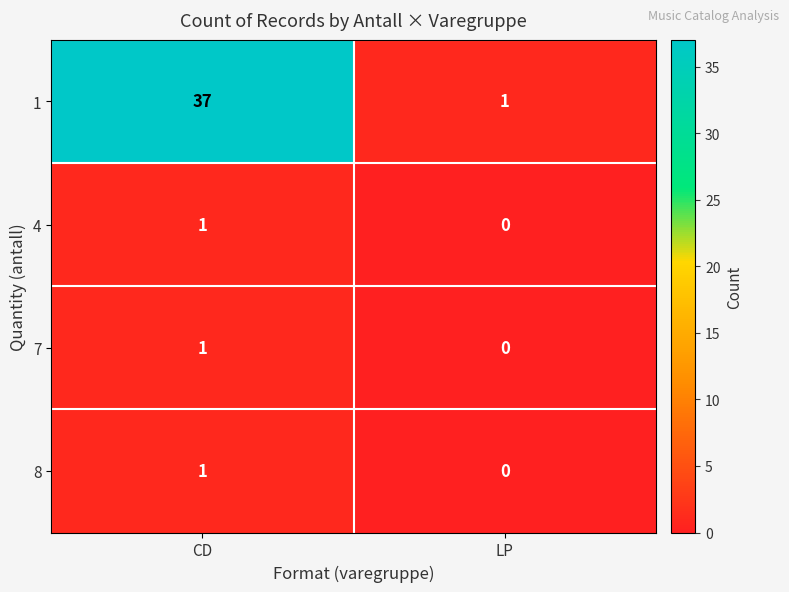

How many distinct data groups are displayed?

4